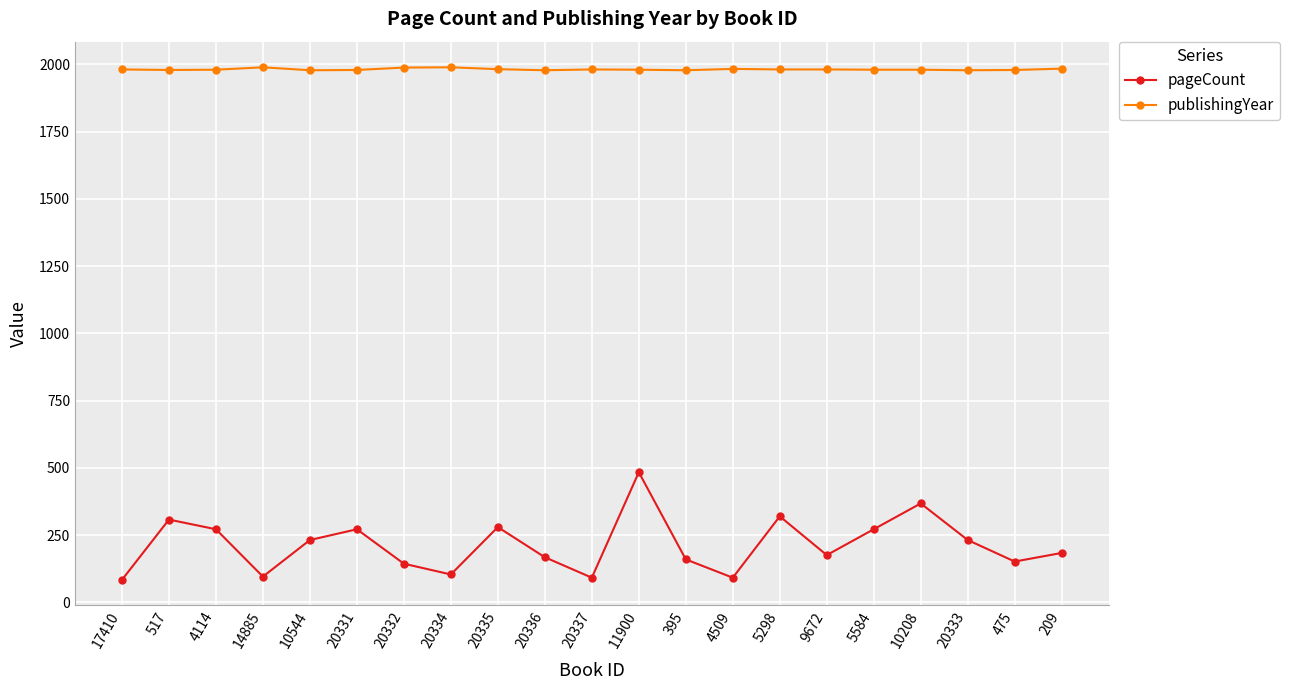

What is the value of the publishingYear point at the 17th from the left?

1980